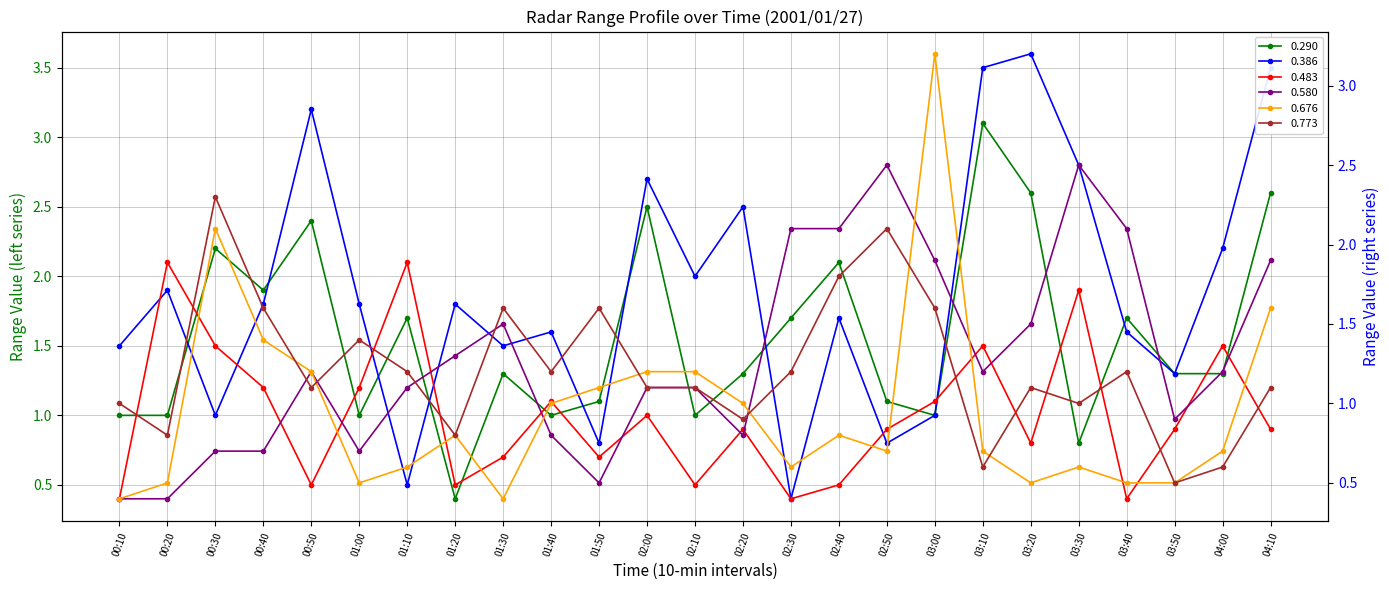

What is the lowest value of the 0.676 series?

0.4